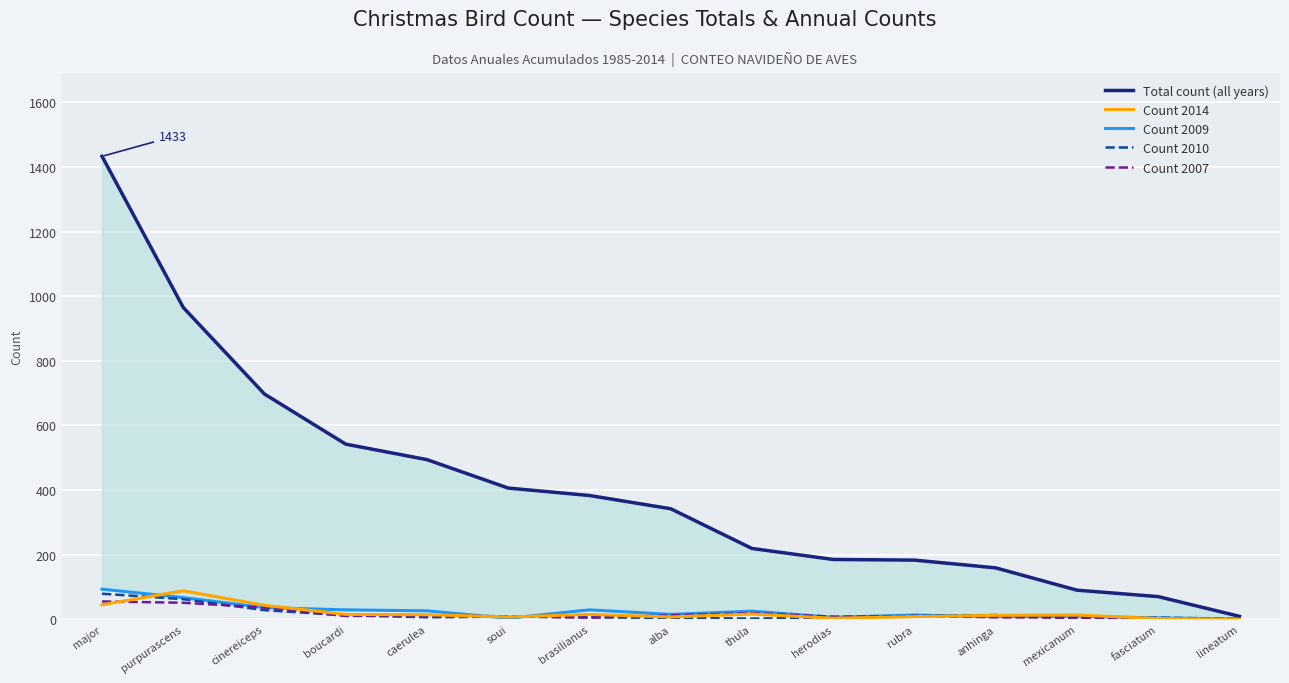

Is the value of Count 2010 at alba greater than the value of Count 2007 at herodias?

No